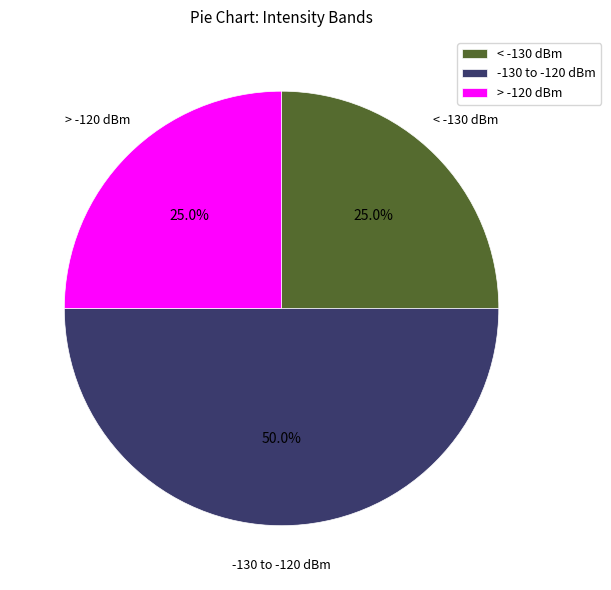

Approximately how many times larger is the value at -130 to -120 dBm compared to < -130 dBm?

2.0